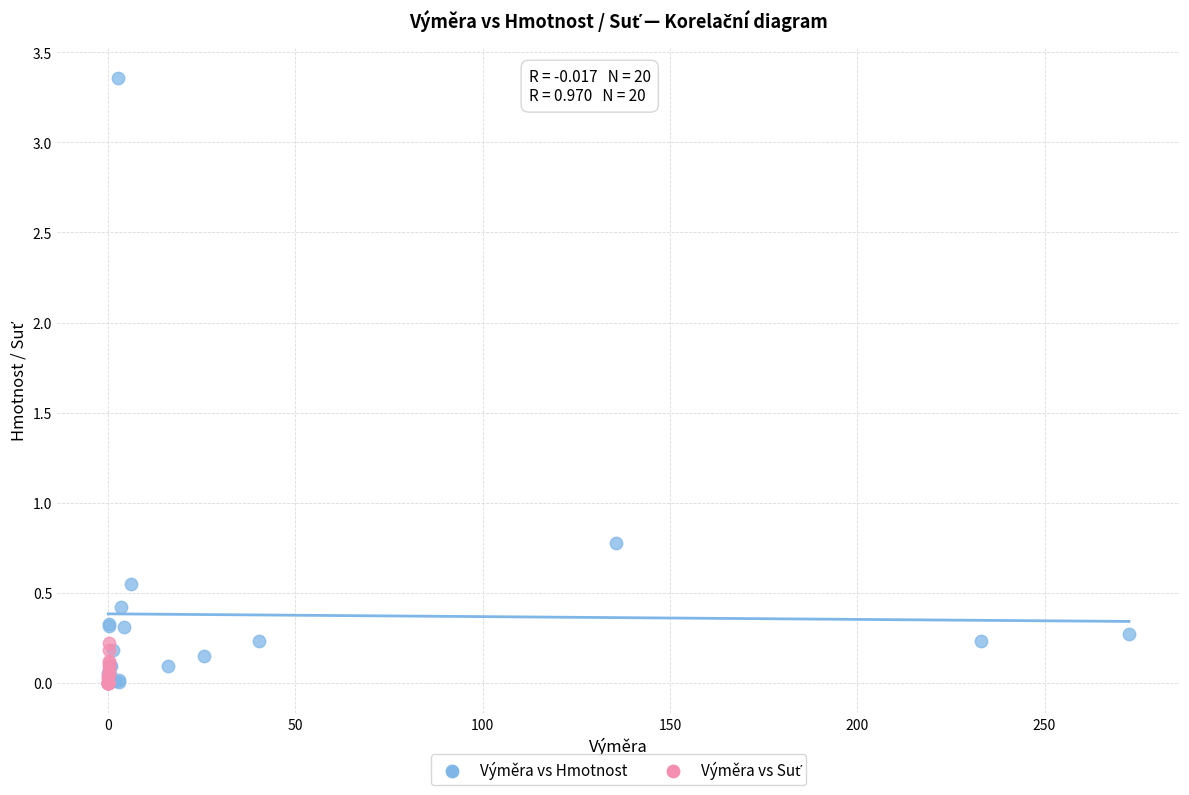

Which series has the largest Y range (max minus min)?

Výměra vs Hmotnost